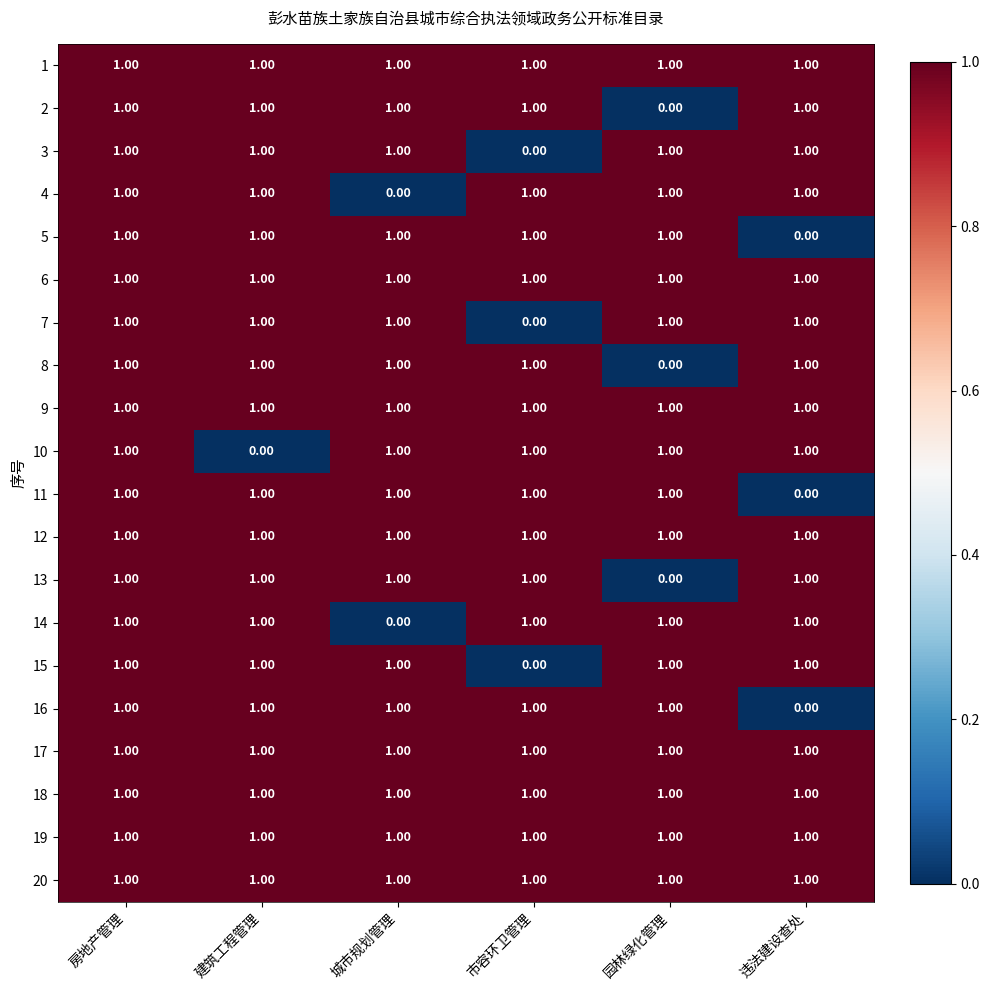

At which category is the sum across all series the highest?

房地产管理